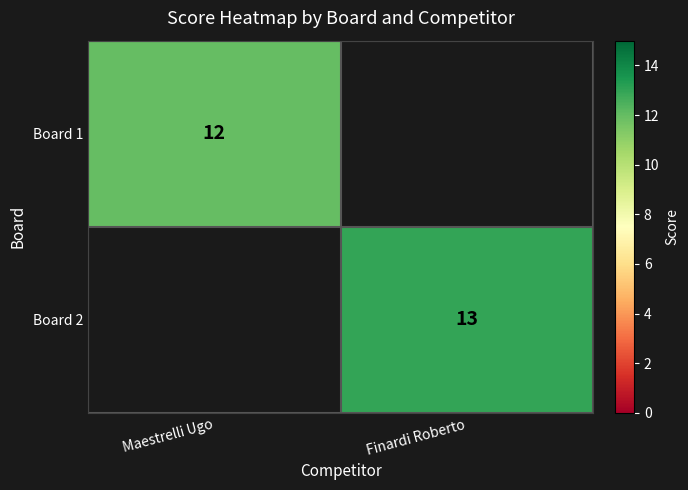

The Board 2 series shows 13 at Finardi Roberto. True or false?

True